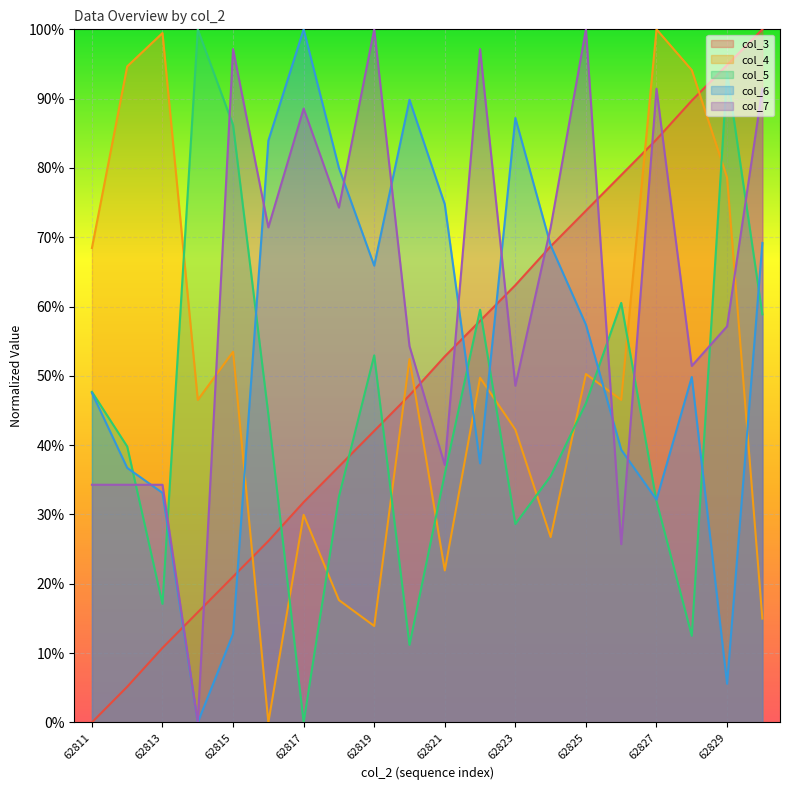

In col_4, how many points are higher than both neighbors (excluding endpoints)?

7